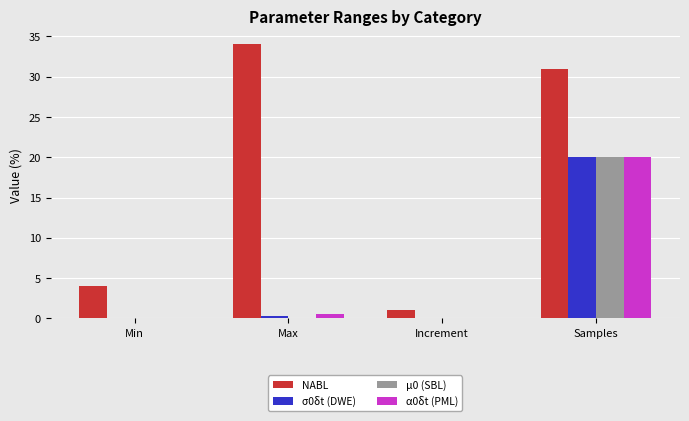

Does the chart contain stacked bars?

No